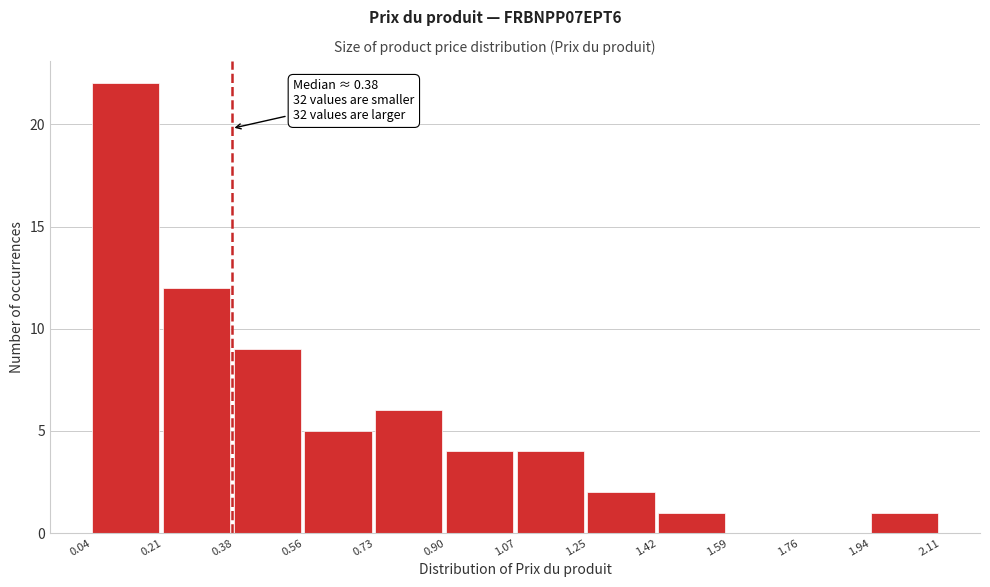

Over which range of the x-axis is the bar tallest?

0.04 to 0.21